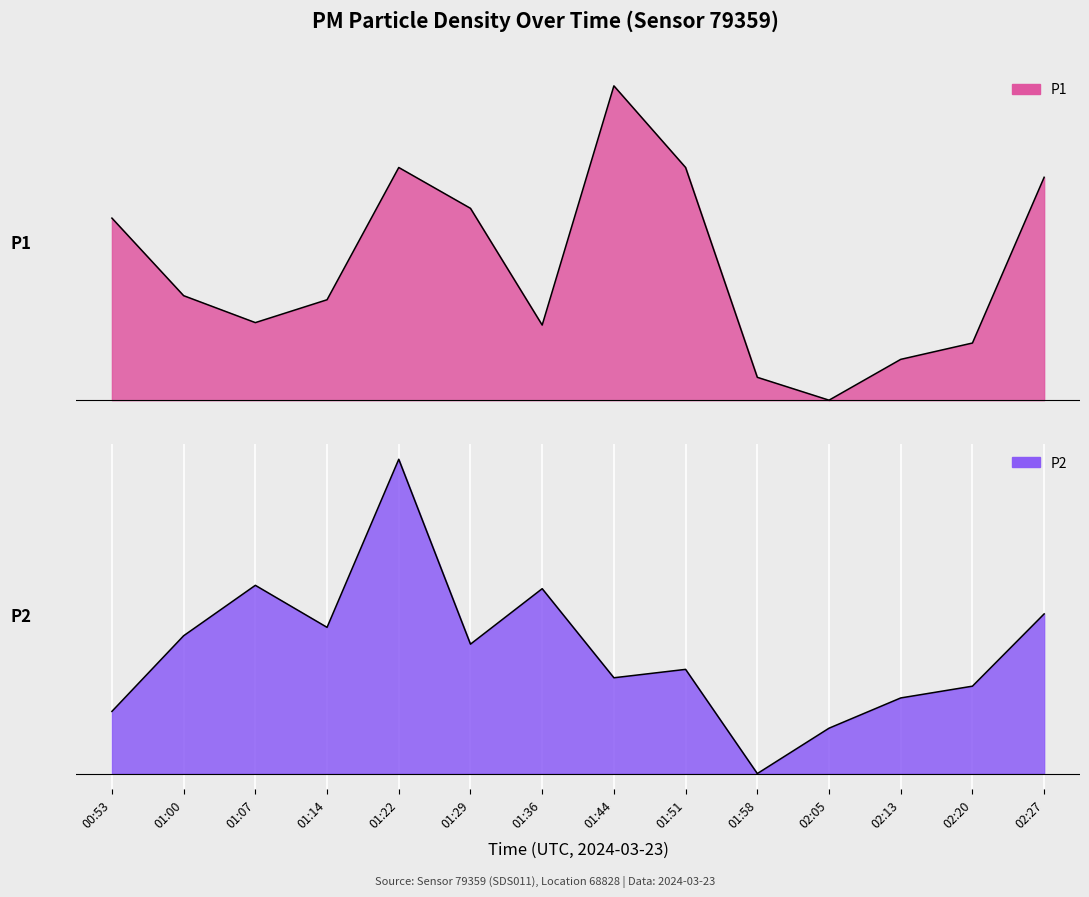

What is the sum of the P2 values at 01:58 and 01:51?

0.6